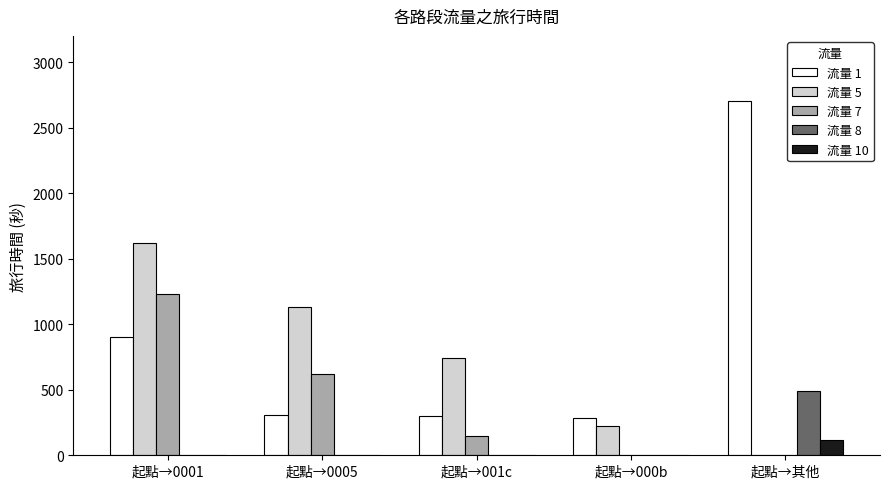

What are all the series names shown in the legend?

流量 1, 流量 5, 流量 7, 流量 8, 流量 10